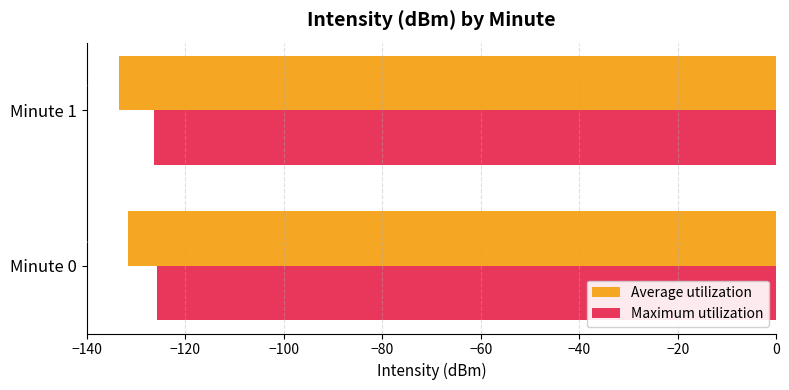

At how many categories does at least one series exceed -130?

2